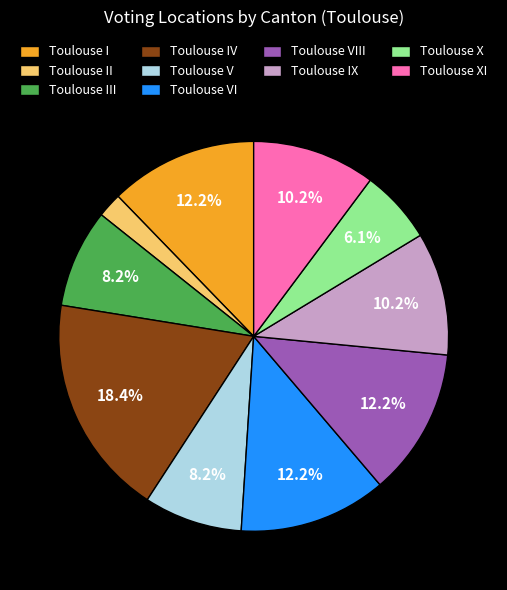

To the nearest percent, what is the average slice percentage?

10%